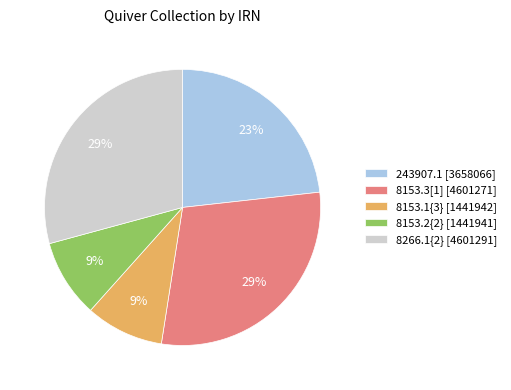

Is 8153.3[1] the majority of the pie?

No